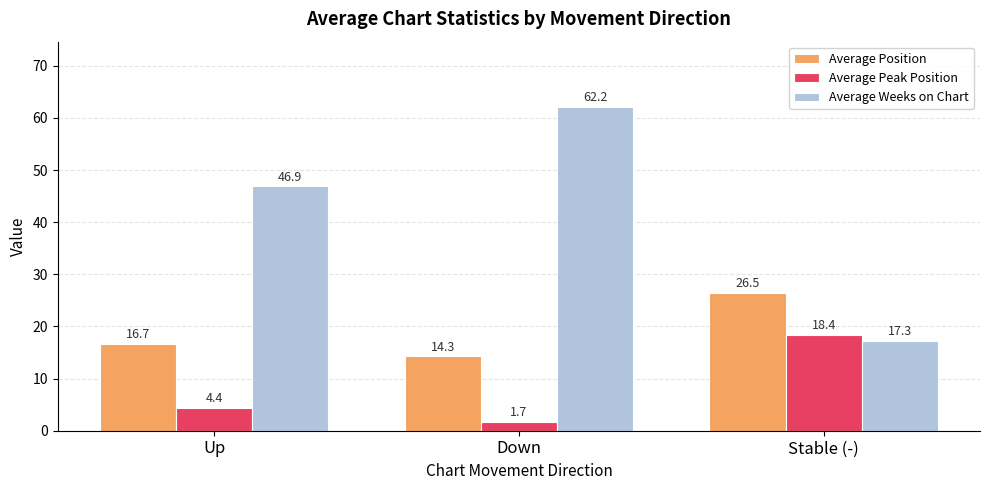

At which label is Average Position closest to 20?

Up